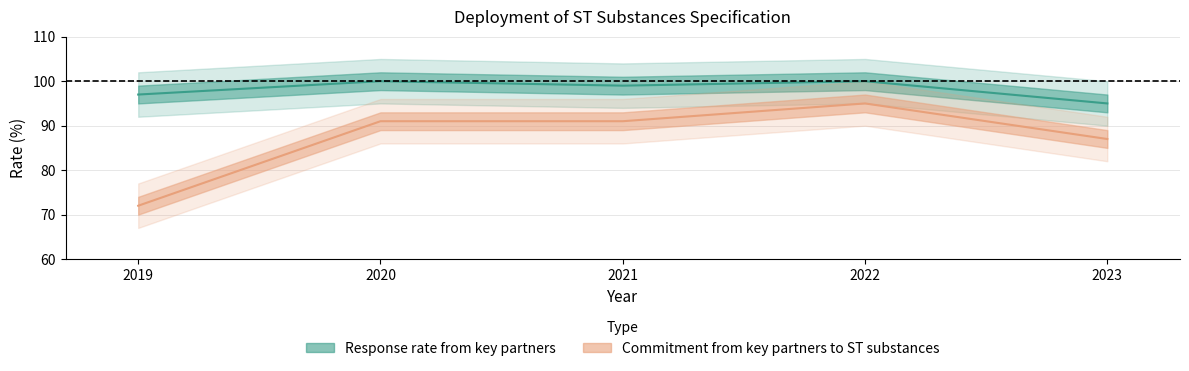

What is the average value of the Response rate from key partners series?

98